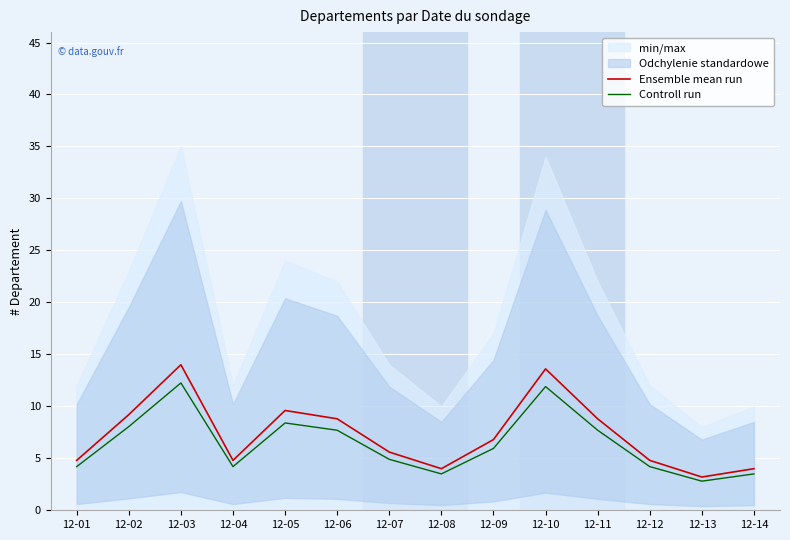

Which category has the highest value across all series?

12-03